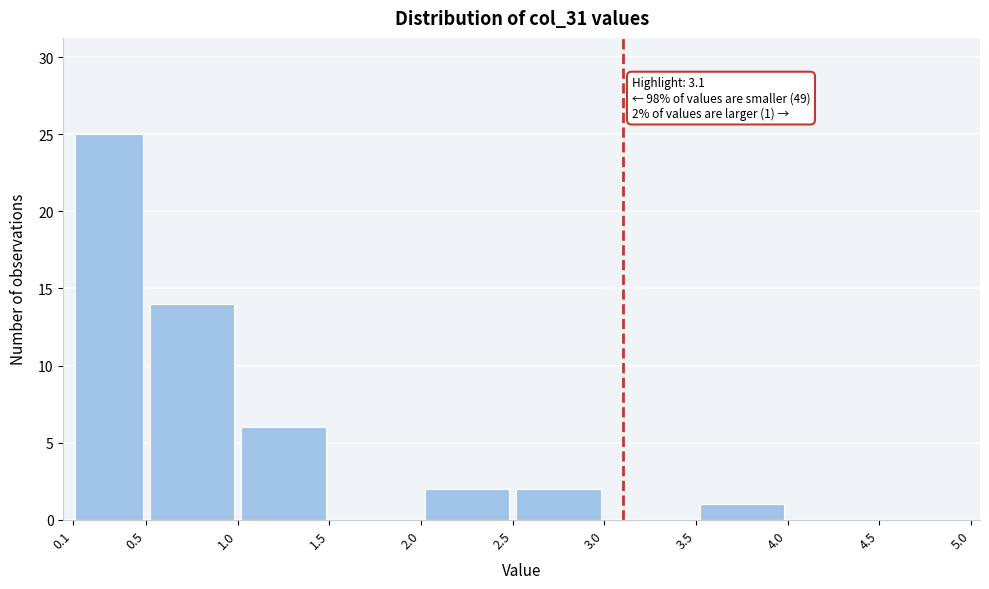

Over which range of the x-axis is the bar tallest?

0.1 to 0.5